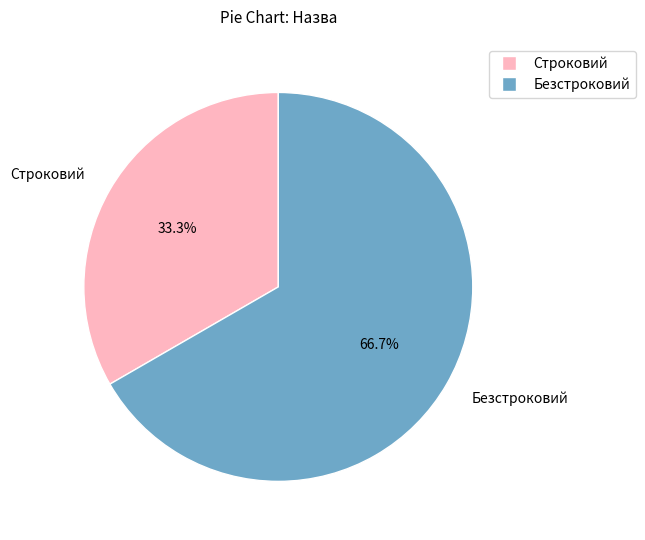

Approximately how many times larger is the value at Безстроковий compared to Строковий?

2.0